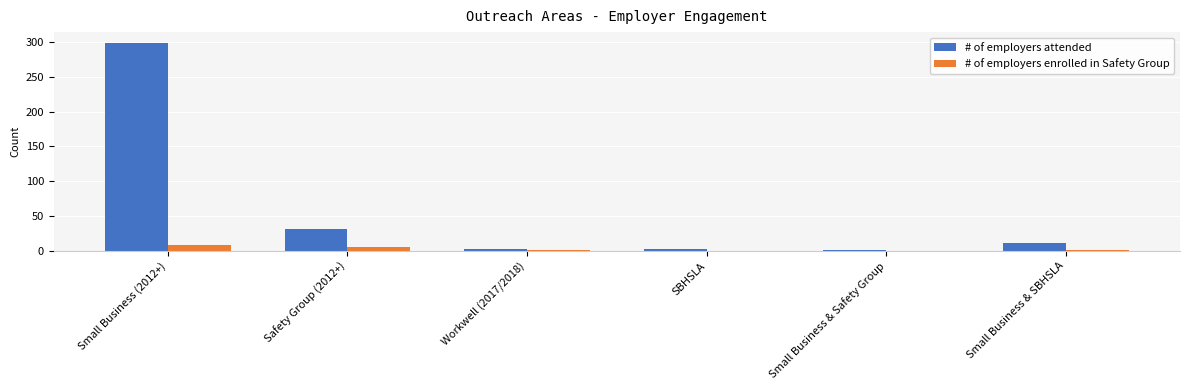

At which category is the sum across all series the highest?

Small Business (2012+)